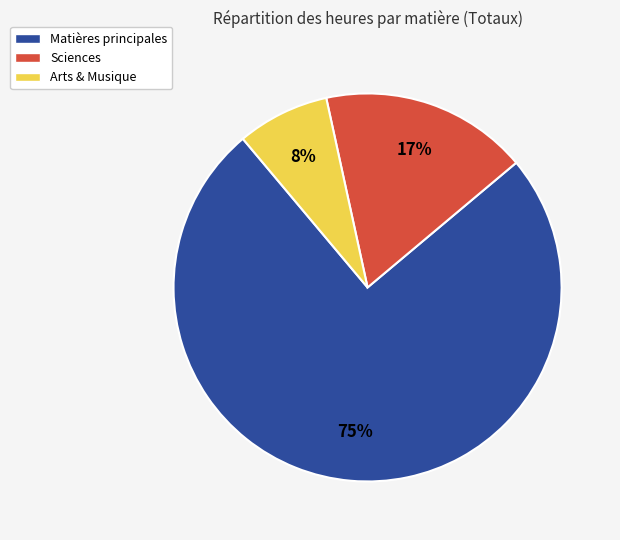

The Sciences slice represents 17% of the pie. True or false?

True